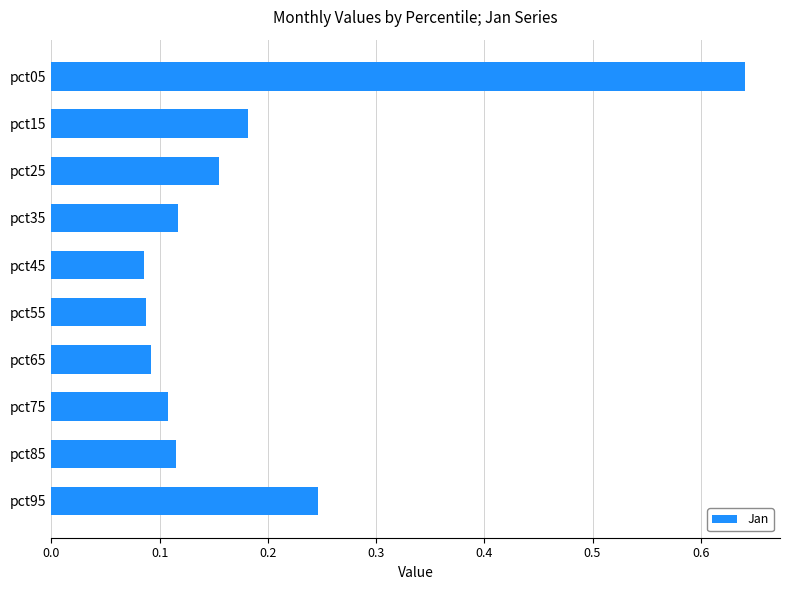

How many values are between 0 and 1?

10